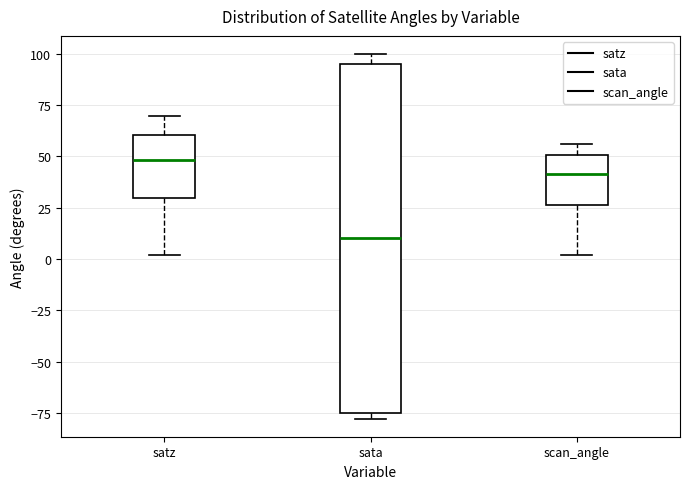

Reading left to right, read every box against the y-axis: the position of its median line, the range the box covers, and the ends of its whiskers. The values are not printed on the chart, so give them approximately, as read against the axis.

satz: median 50, box 30 to 60, whiskers 0 to 70
sata: median 10, box -75 to 95, whiskers -80 to 100
scan_angle: median 40, box 25 to 50, whiskers 0 to 55